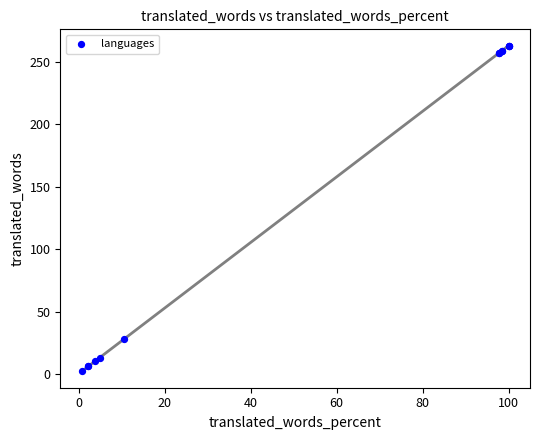

What Y value in the scatter plot is closest to 132?

28